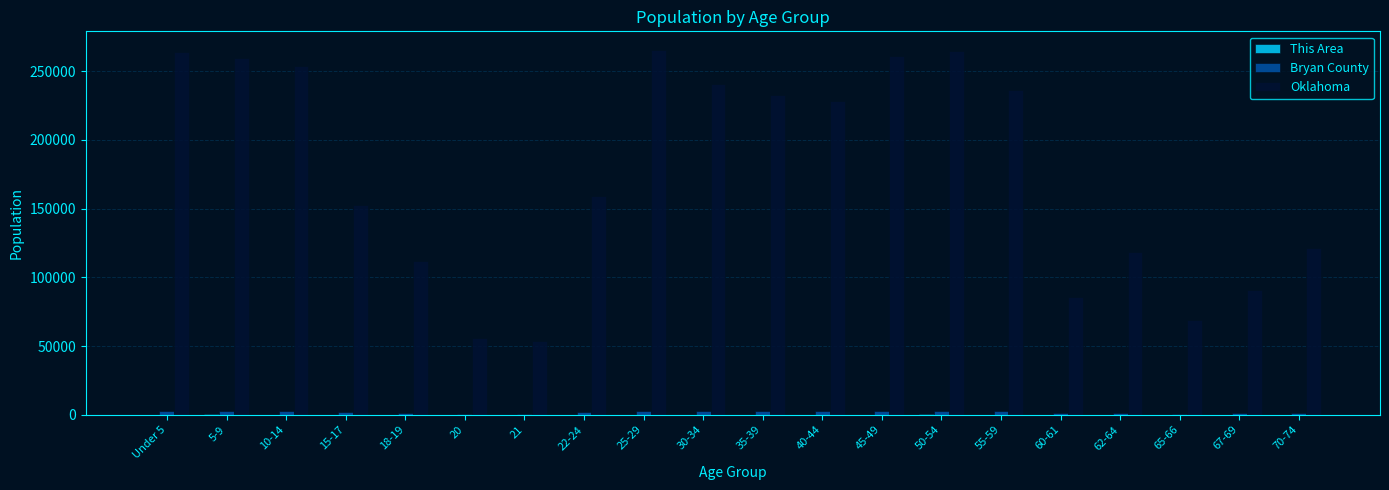

What is the sum of all Oklahoma values?

3525104